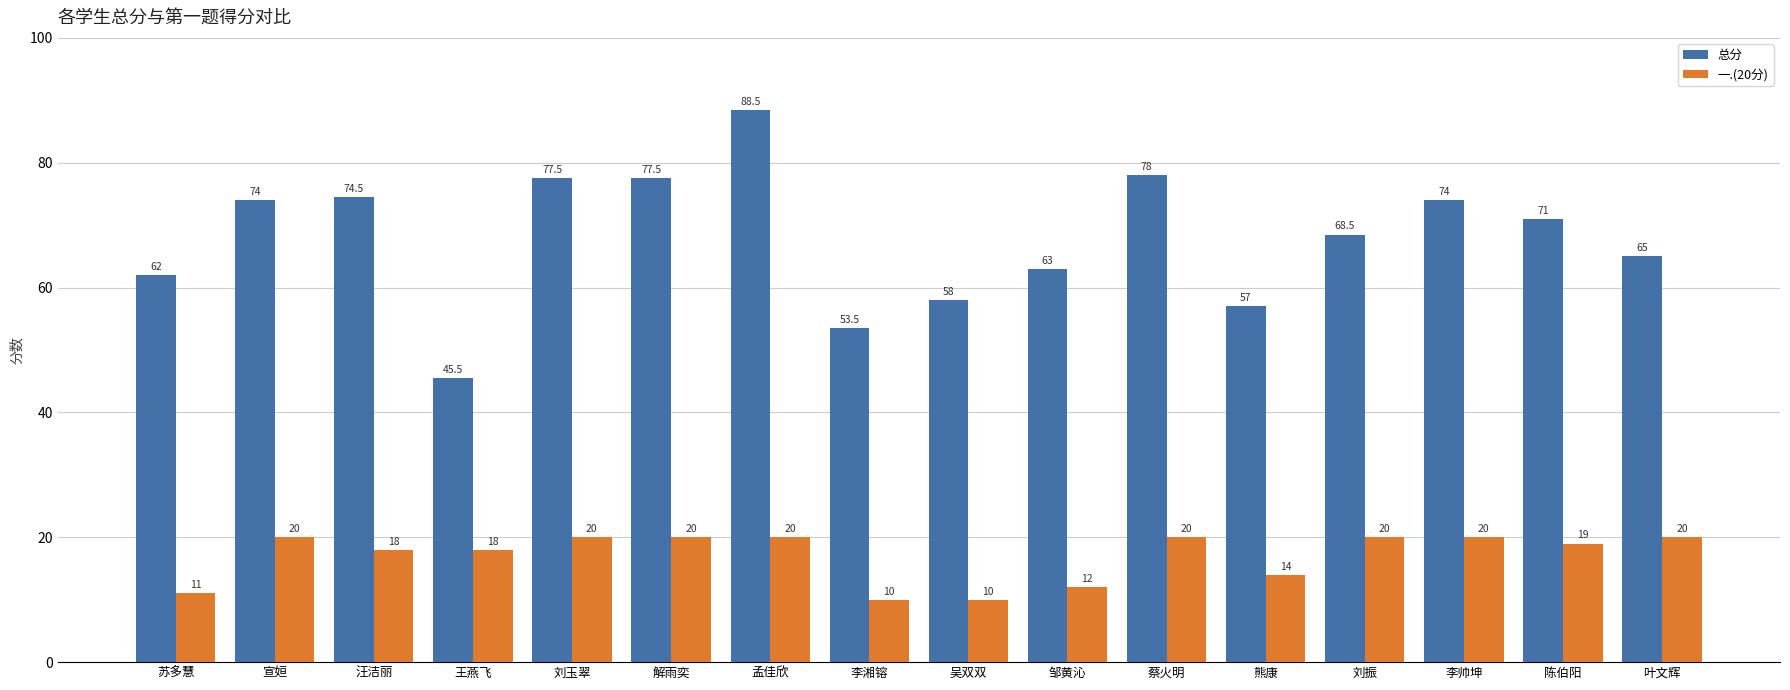

At which category is the sum across all series the highest?

孟佳欣